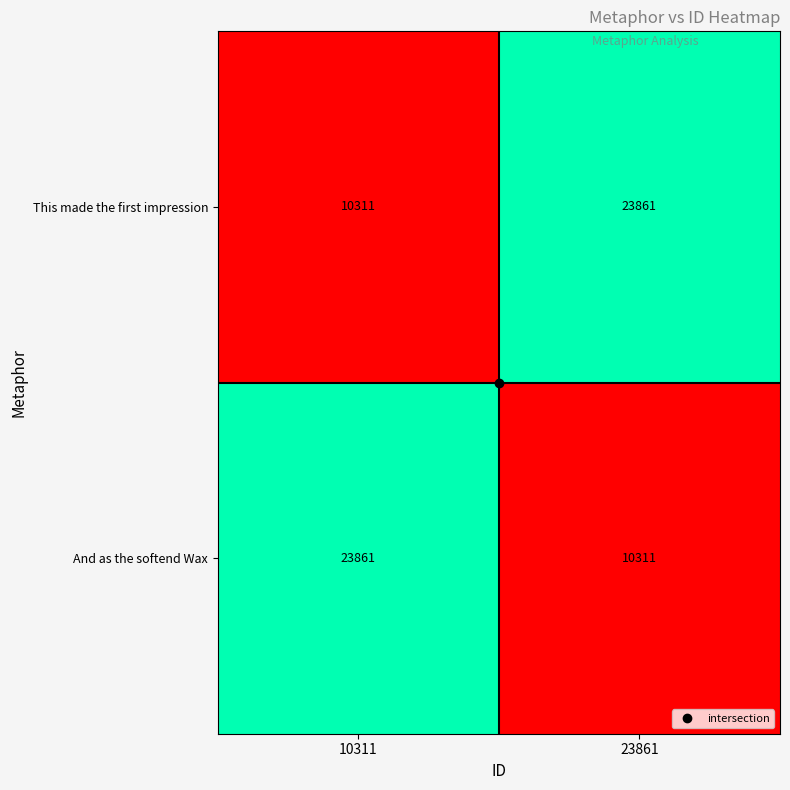

True or false: And as the softend Wax has a value of 5721 at 10311.

False